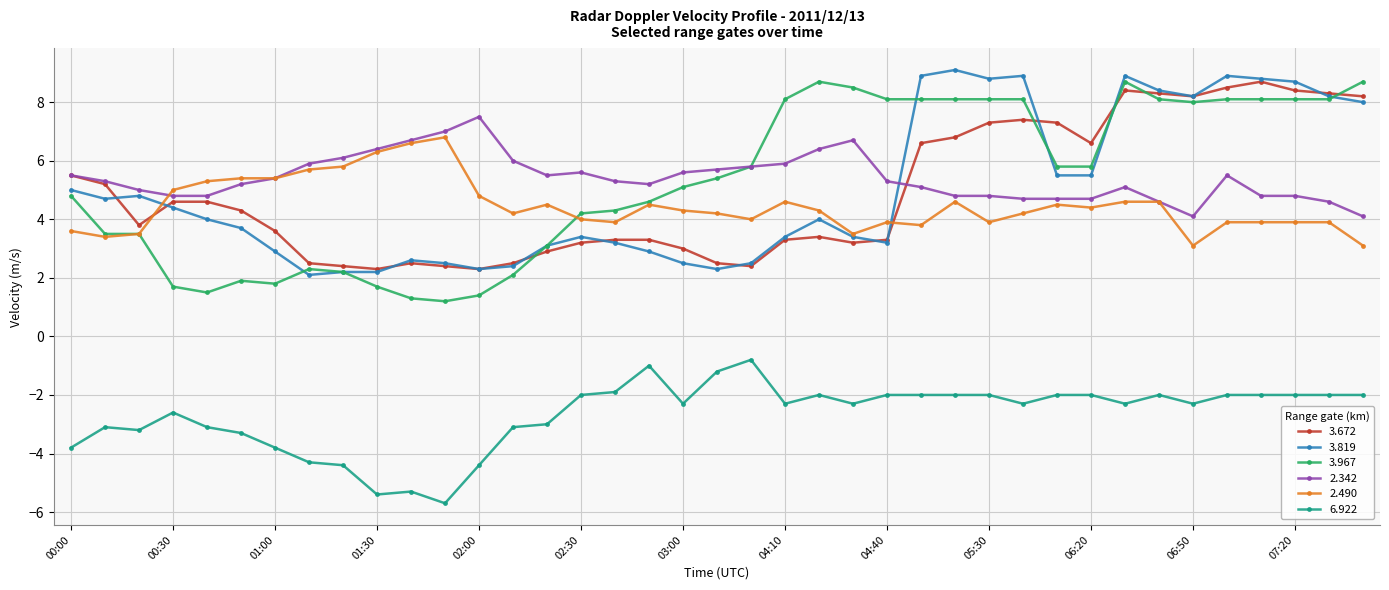

True or false: 2.490 has more than 0 points higher than both neighbors.

True